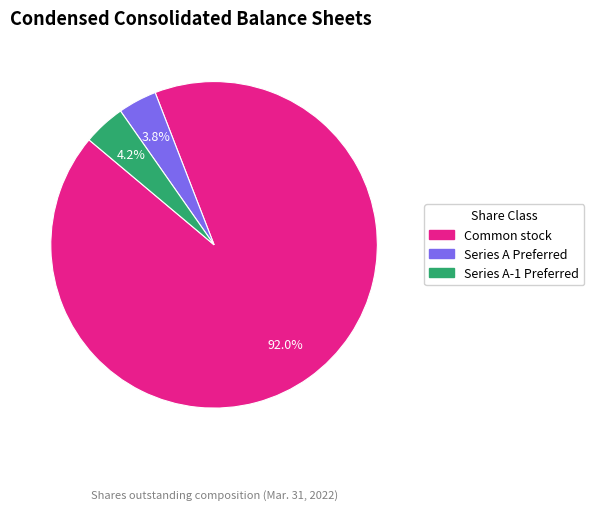

Which category accounts for the majority?

Common stock